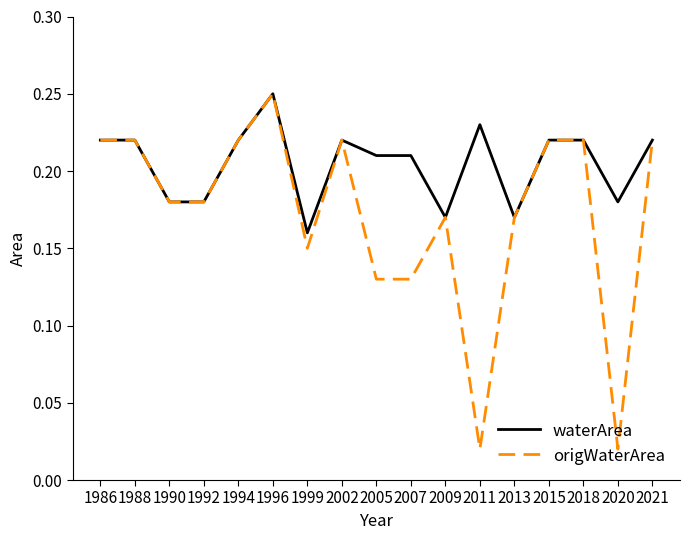

Which series has the largest total across all categories?

waterArea